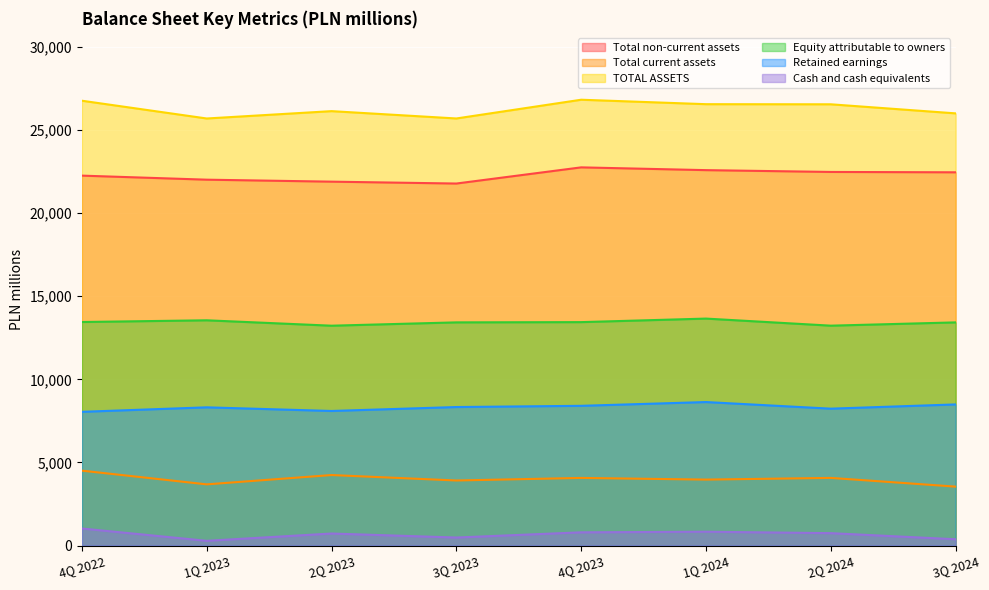

Count the number of categories in the chart.

8